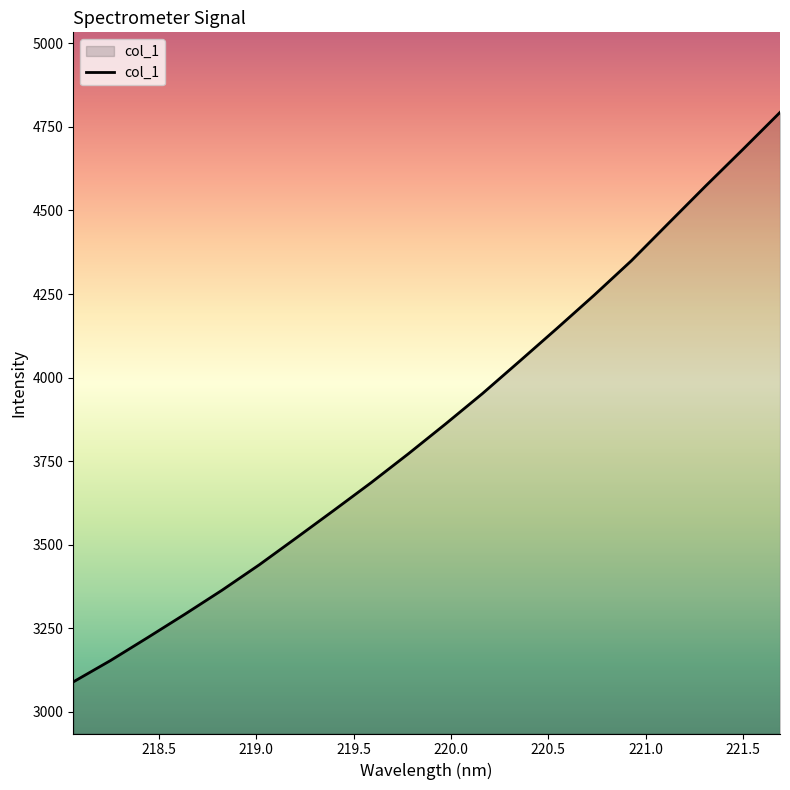

What is the greatest value displayed?

4793.7